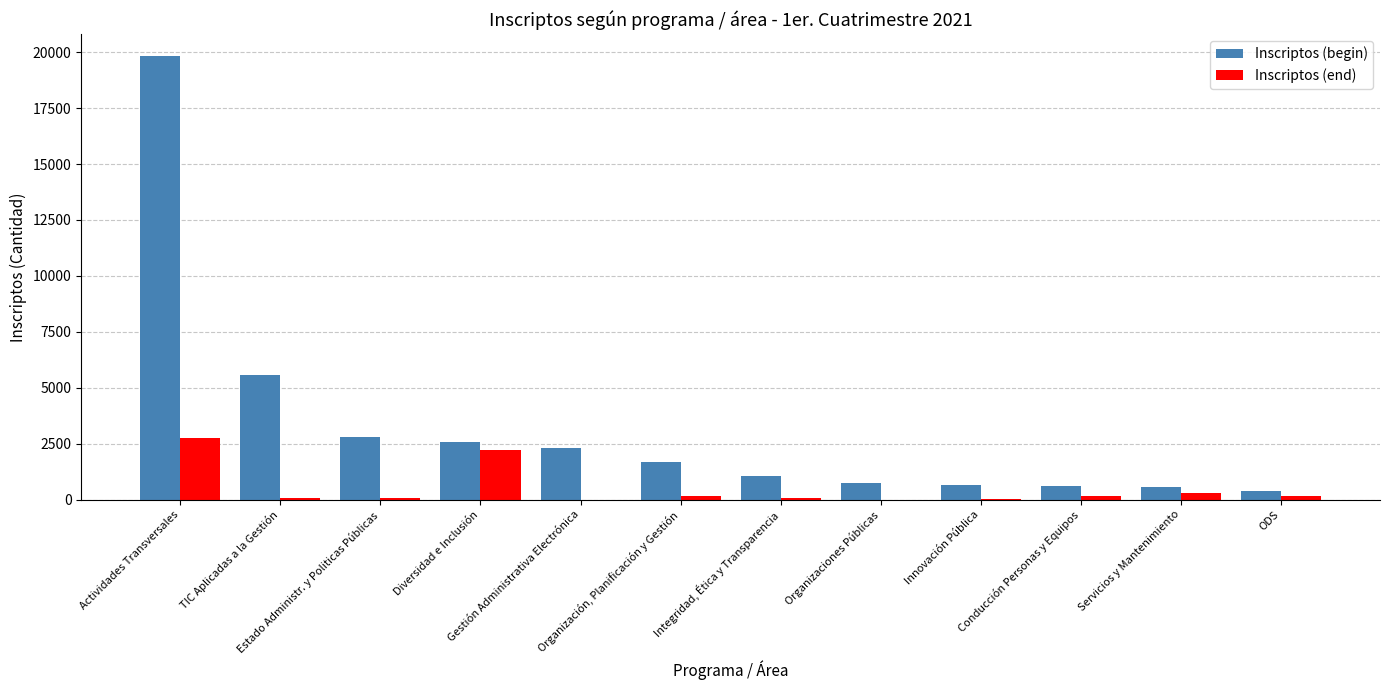

Which series has the widest spread of values?

Inscriptos (begin)